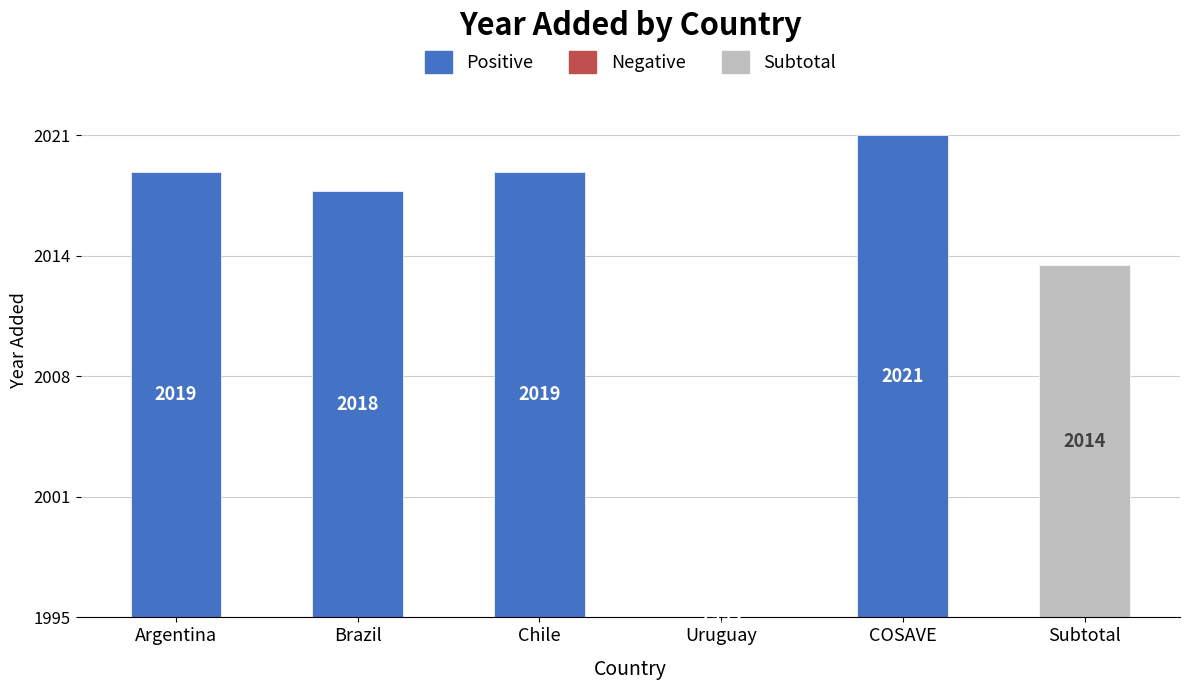

What is the difference between the values at COSAVE and Chile?

2